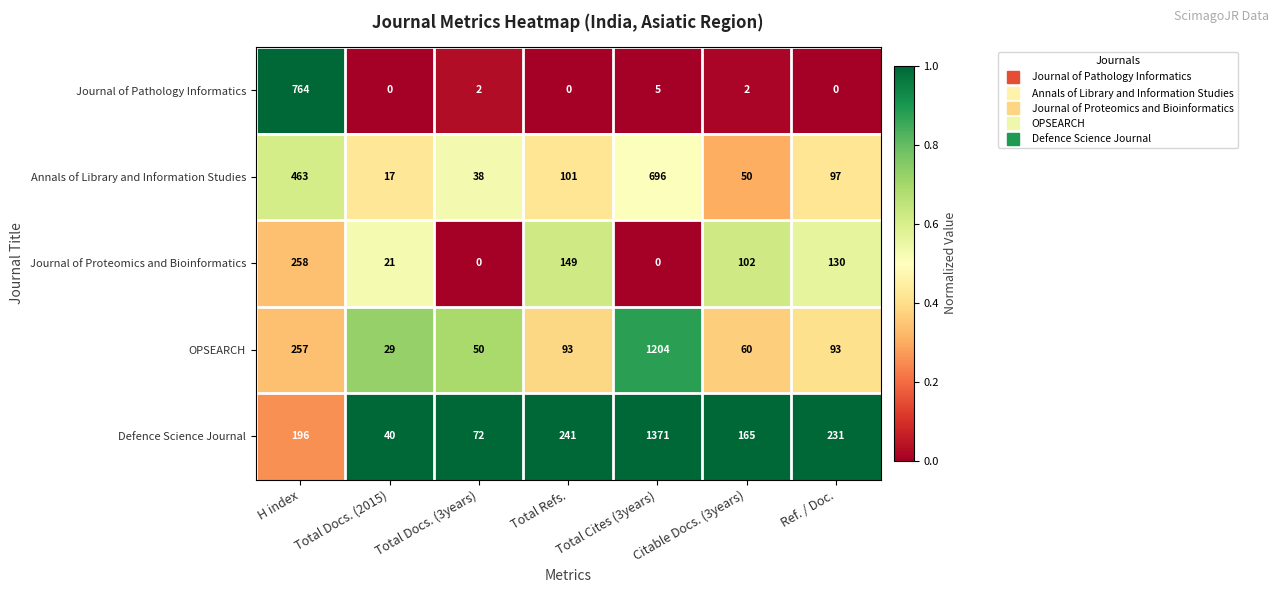

Is it true that Annals of Library and Information Studies equals 795 at H index?

False